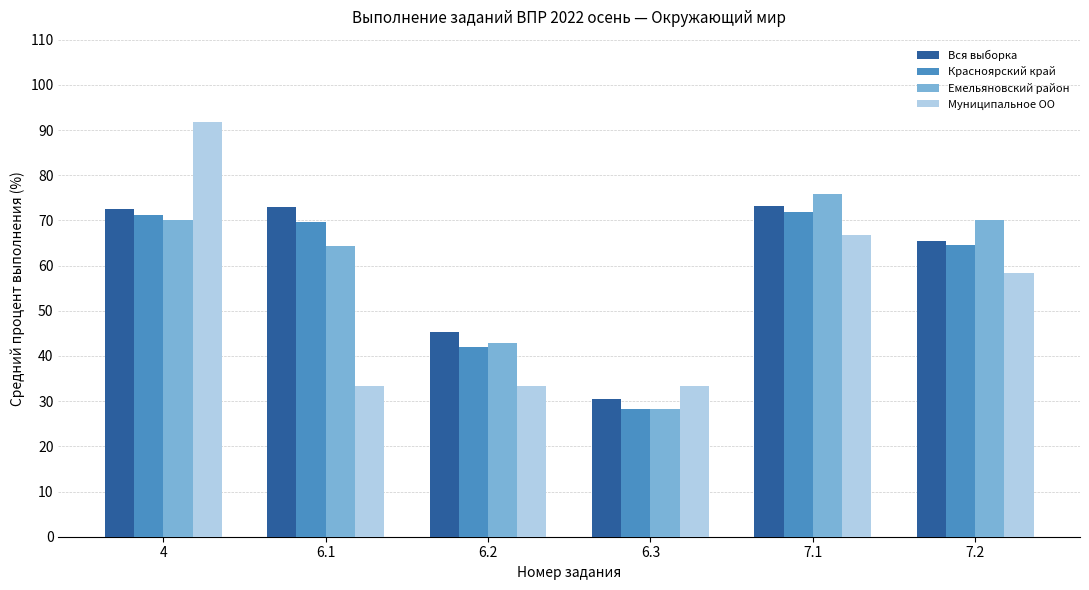

Which series has the largest range (max minus min)?

Муниципальное ОО